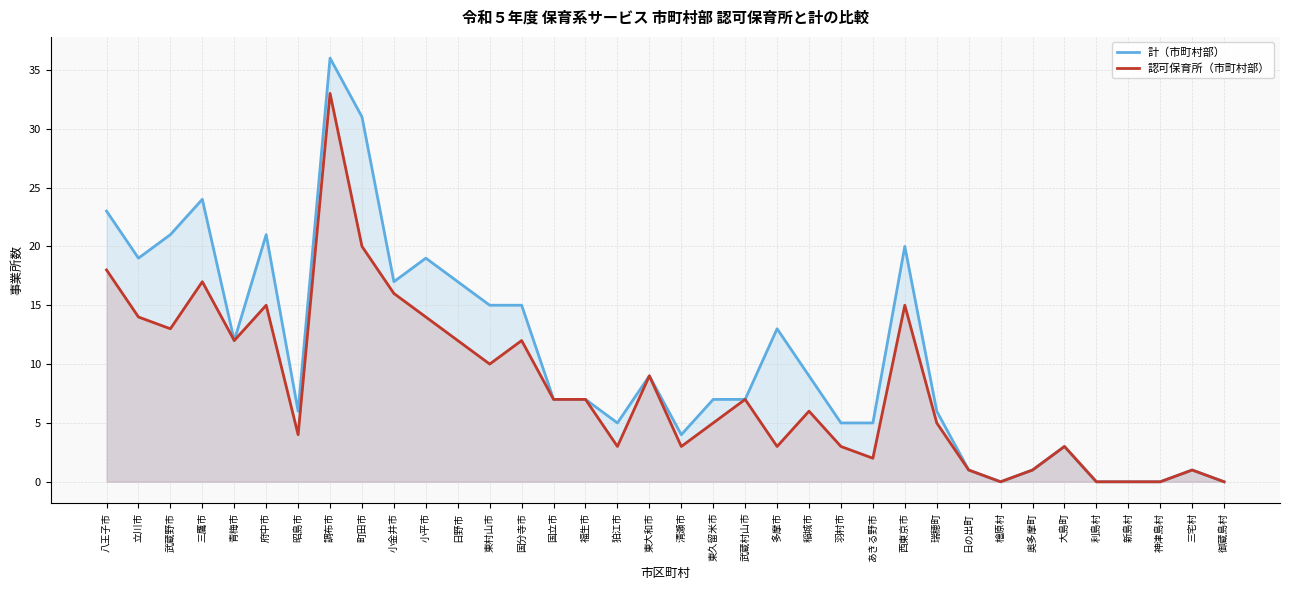

At which category does 計（市町村部） reach its first local peak?

三鷹市